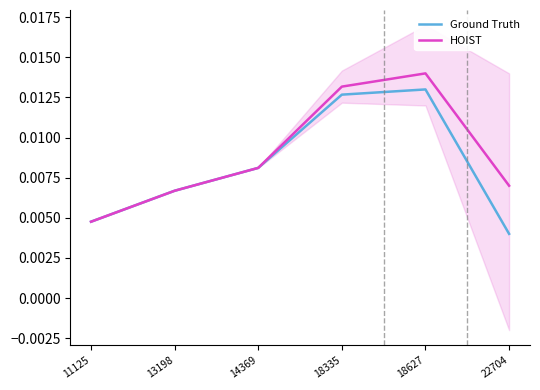

Count the number of categories in the chart.

6